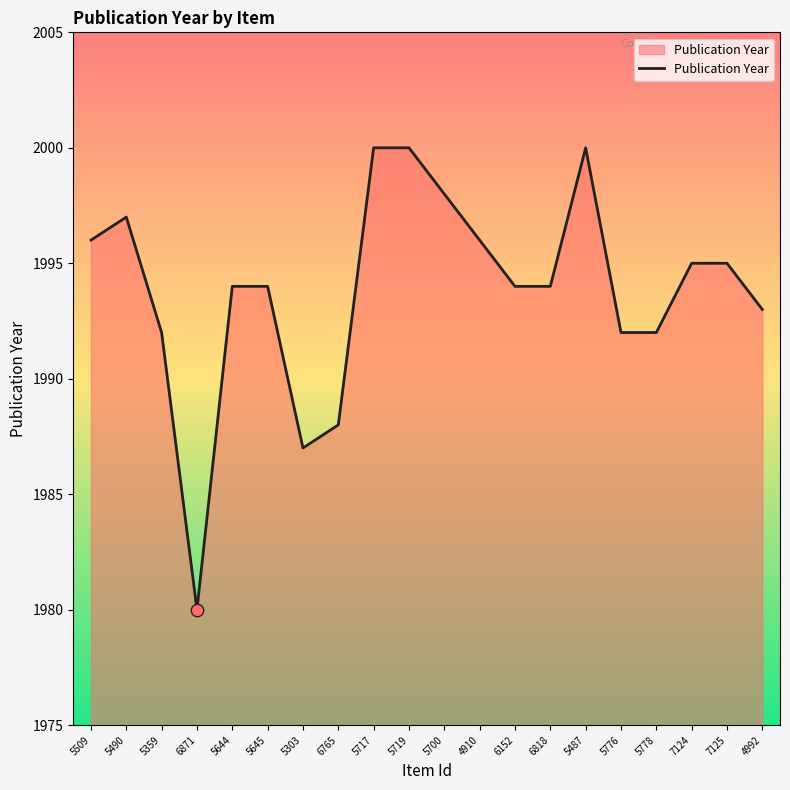

Between 5645 and 5509, which is larger?

5509